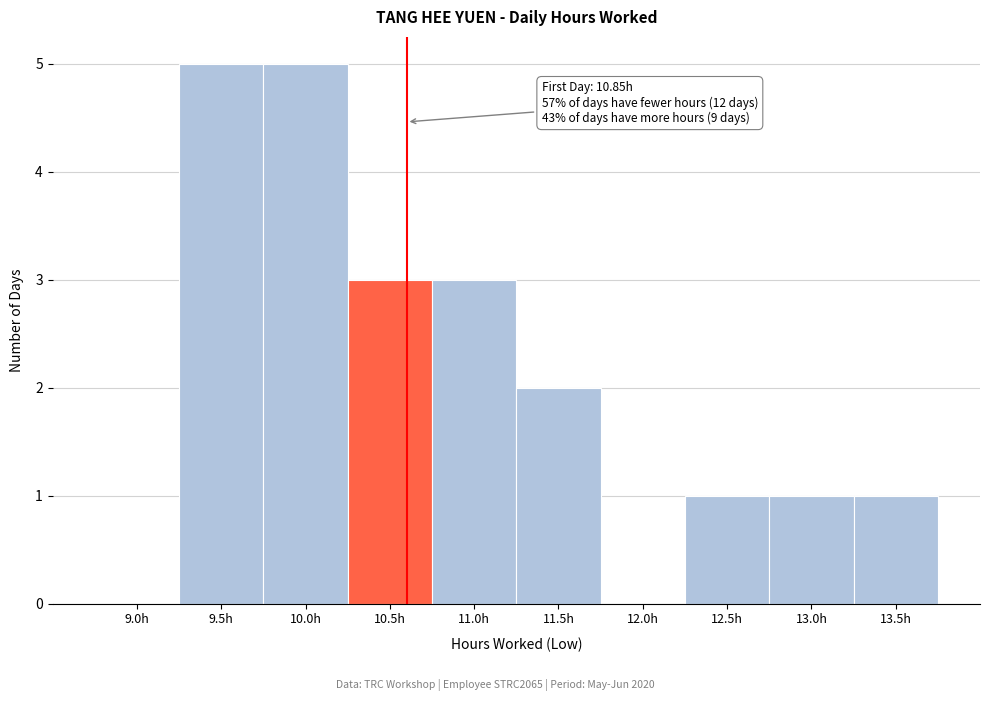

Reading left to right, list all the values displayed in this chart.

9.0h=0	9.5h=5	10.0h=5	10.5h=3	11.0h=3	11.5h=2	12.0h=0	12.5h=1	13.0h=1	13.5h=1